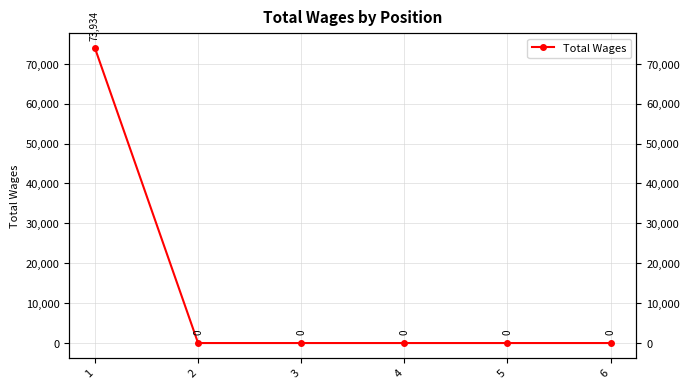

List the labels in order of value, smallest first.

2, 3, 4, 5, 6, 1